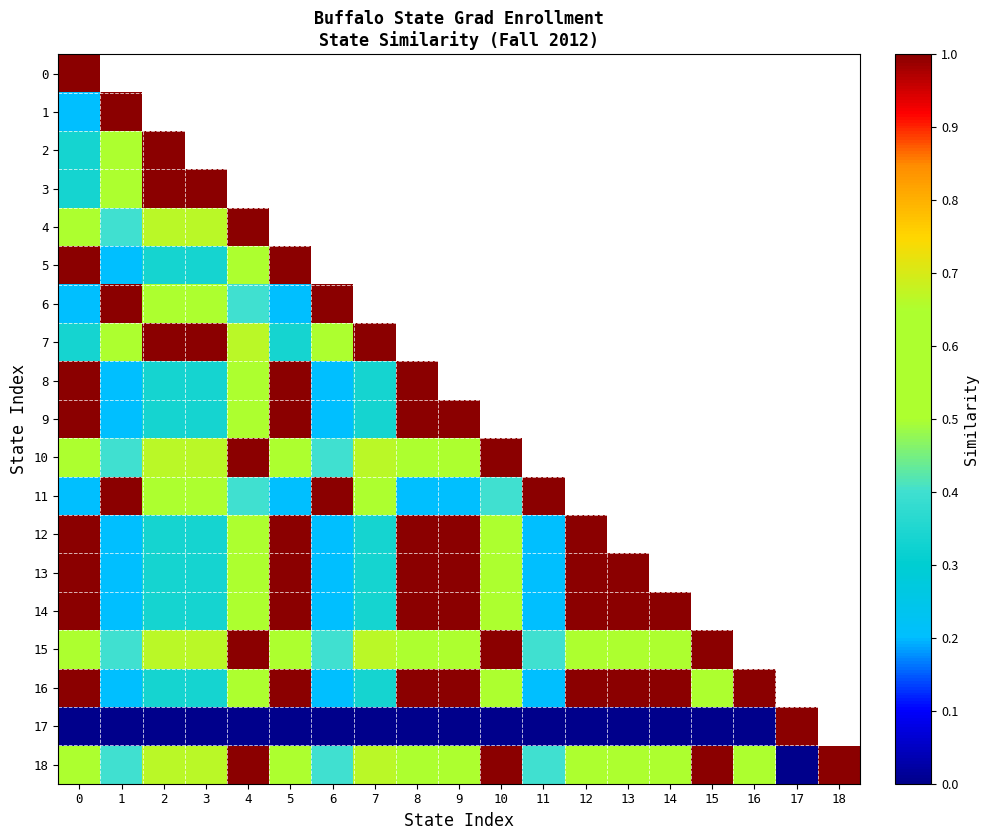

What is the maximum value for 13?

1.0